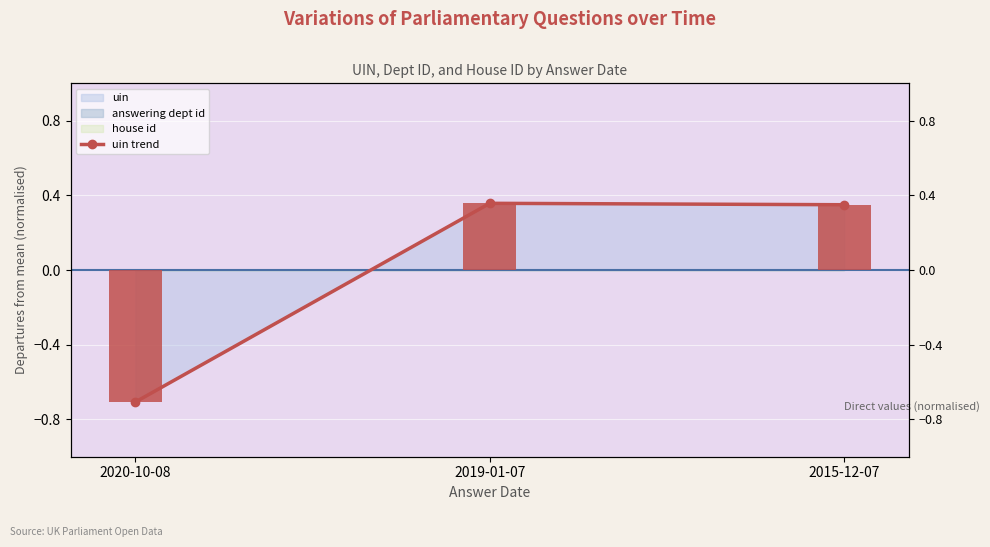

How many negative values are there?

1